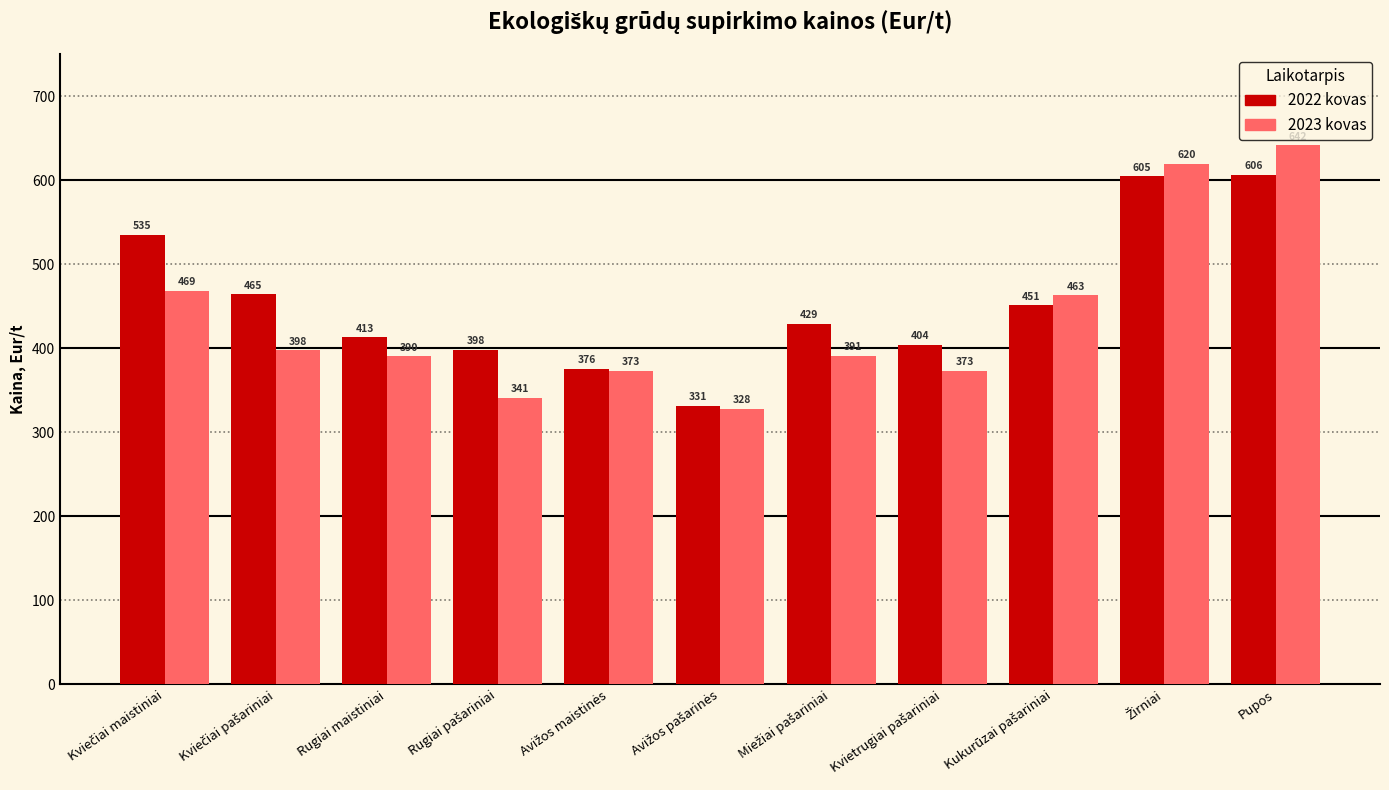

How many values in the 2023 kovas series are below 391?

5